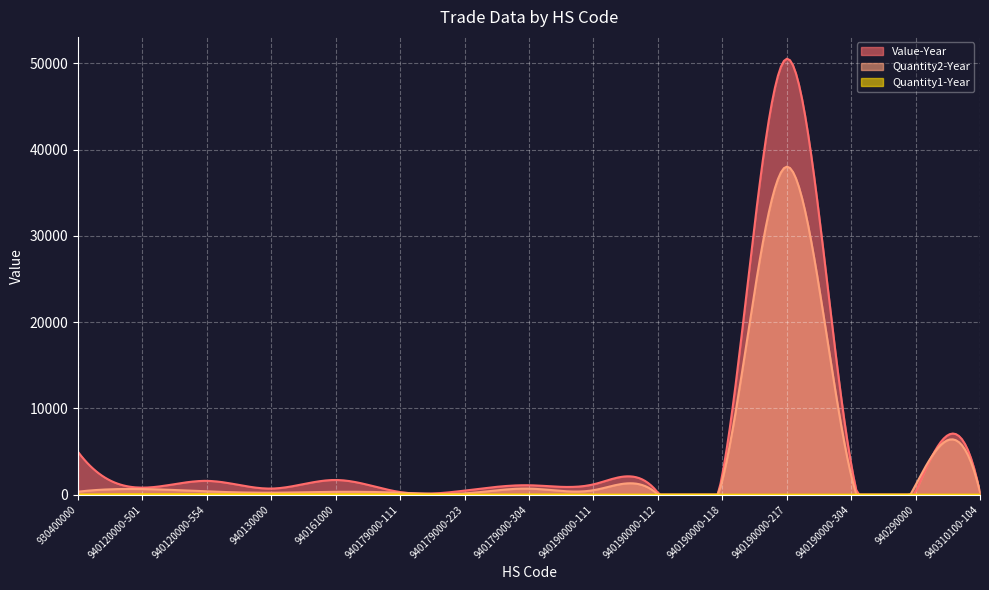

What is the sum of all Value-Year values?

1619054.1